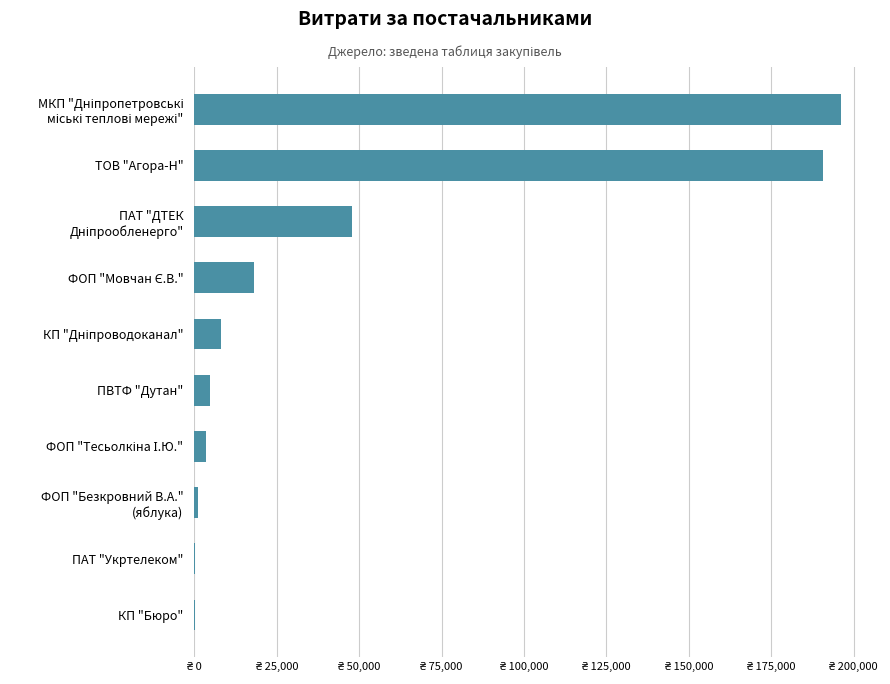

Are the bars horizontal?

Yes